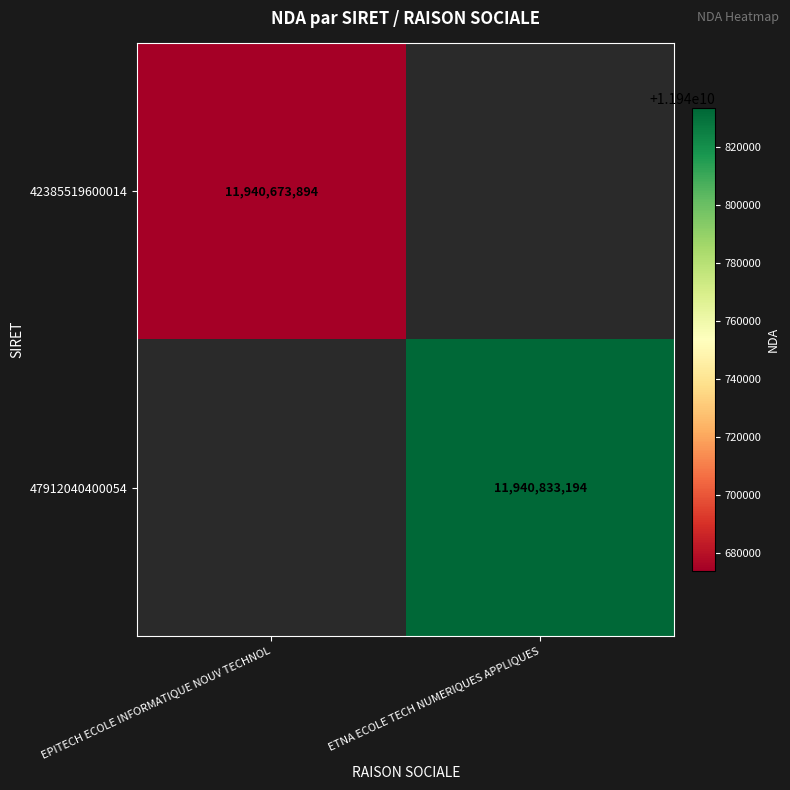

How many data points does each series have?

2